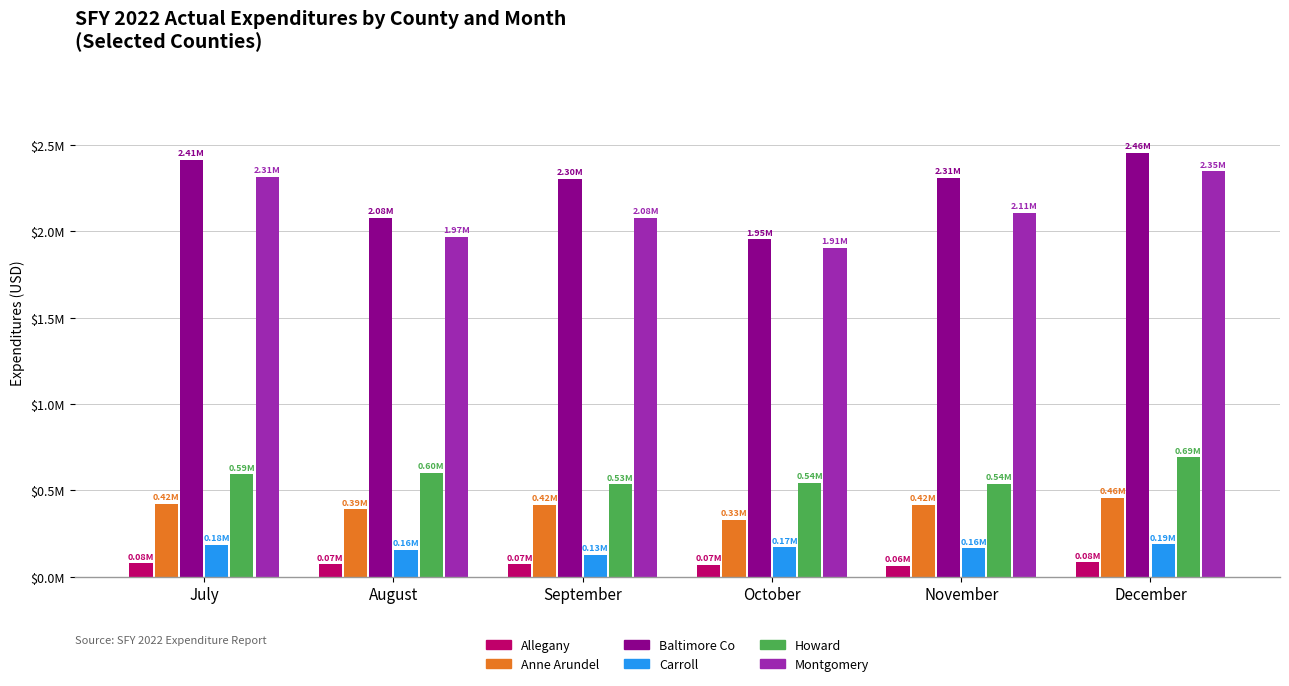

Which label corresponds to the smallest value in the chart?

November